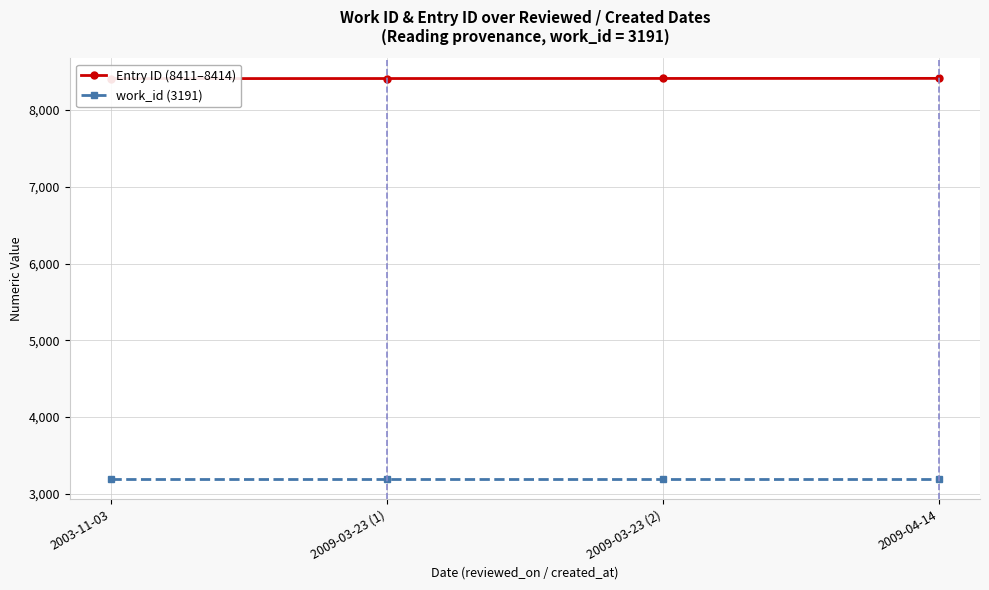

At how many categories does at least one series exceed 6732?

4